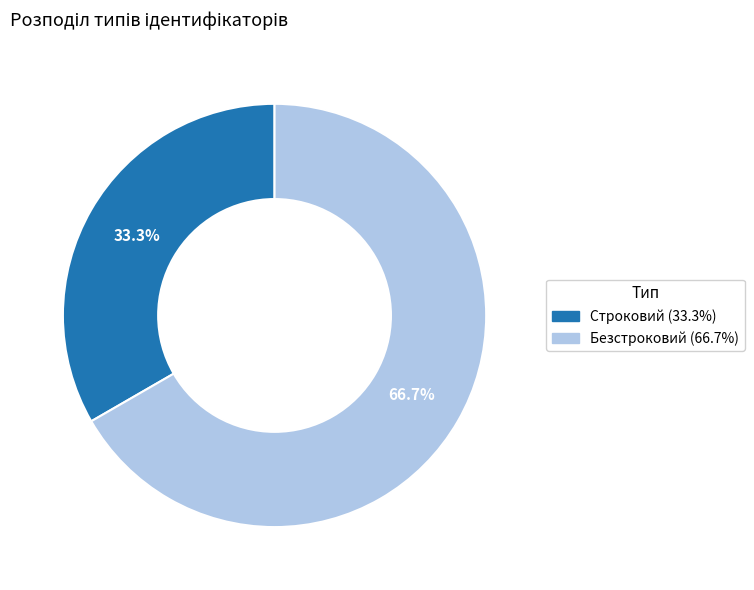

Is there any slice that represents more than half of the pie?

Yes